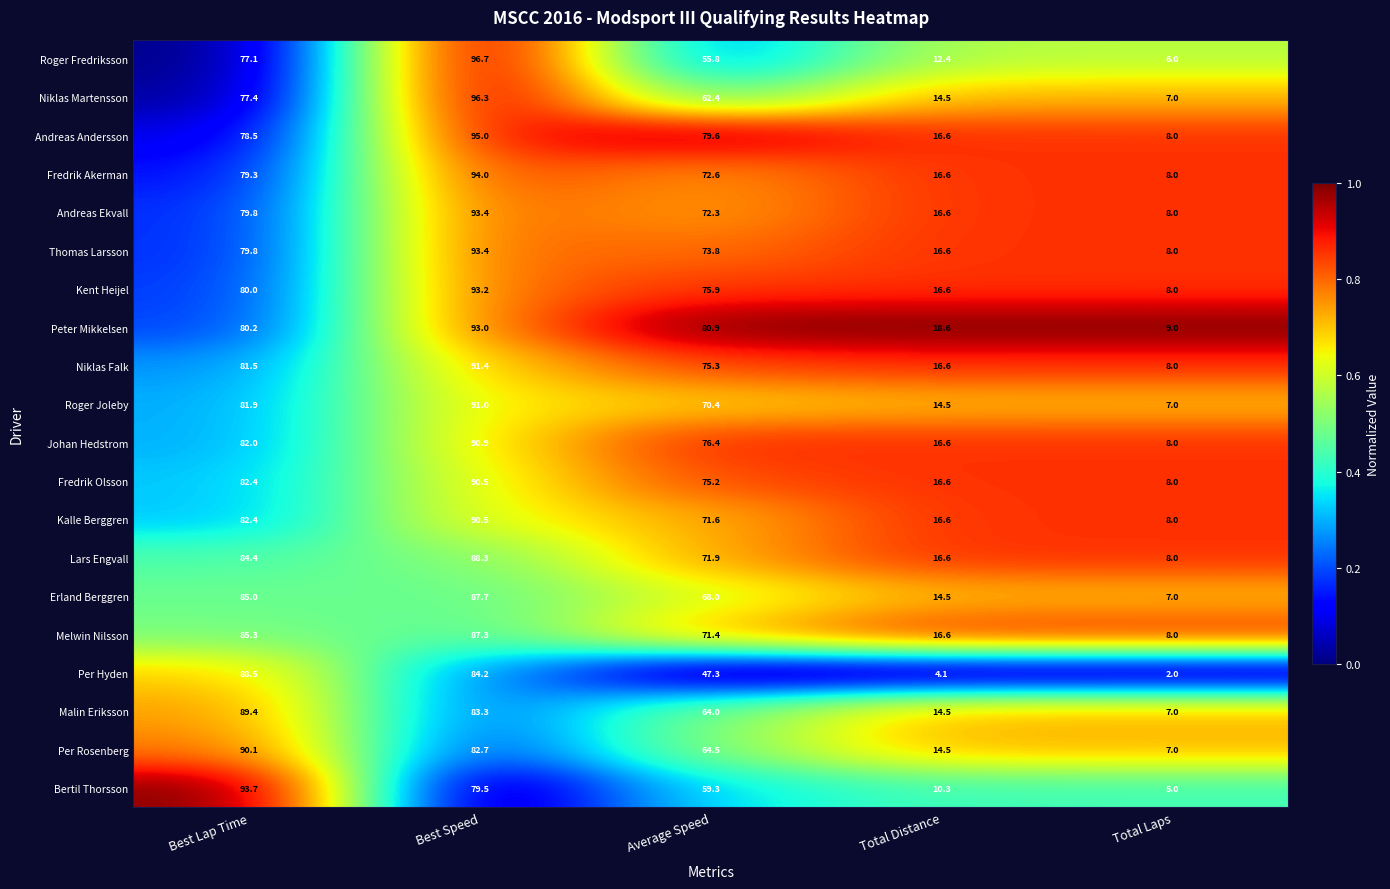

What is the sum of all Roger Joleby values?

264.8